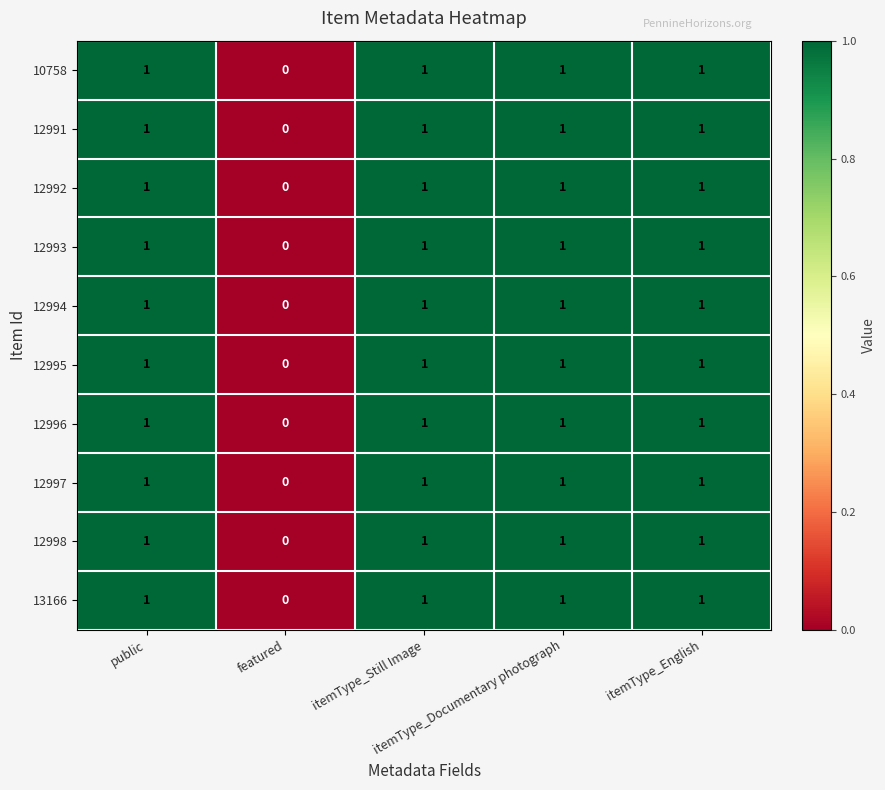

Count the 12994 values in the range 1 to 2.

4